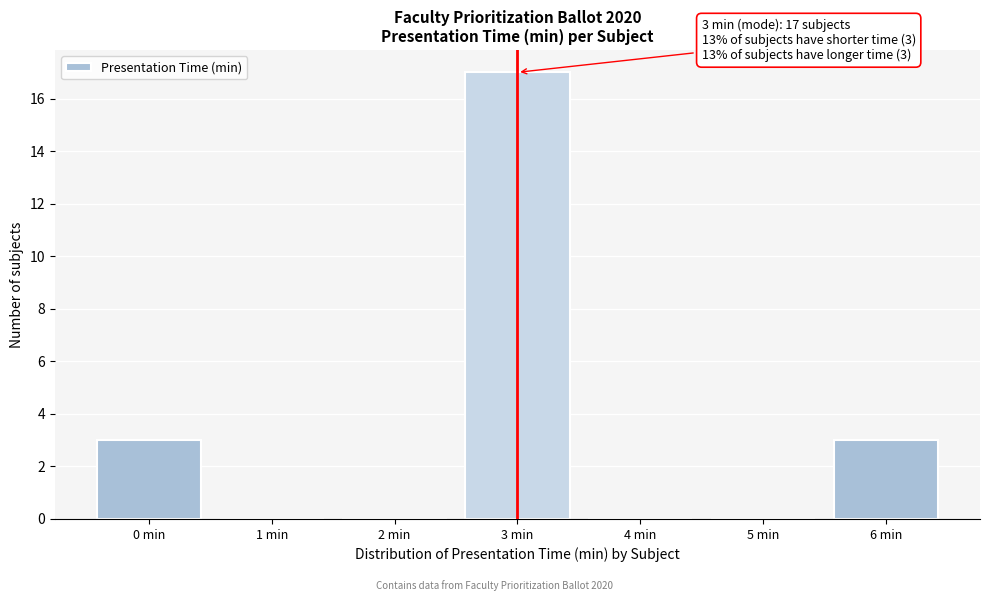

Which range on the x-axis has the tallest bar?

2.5 to 3.5